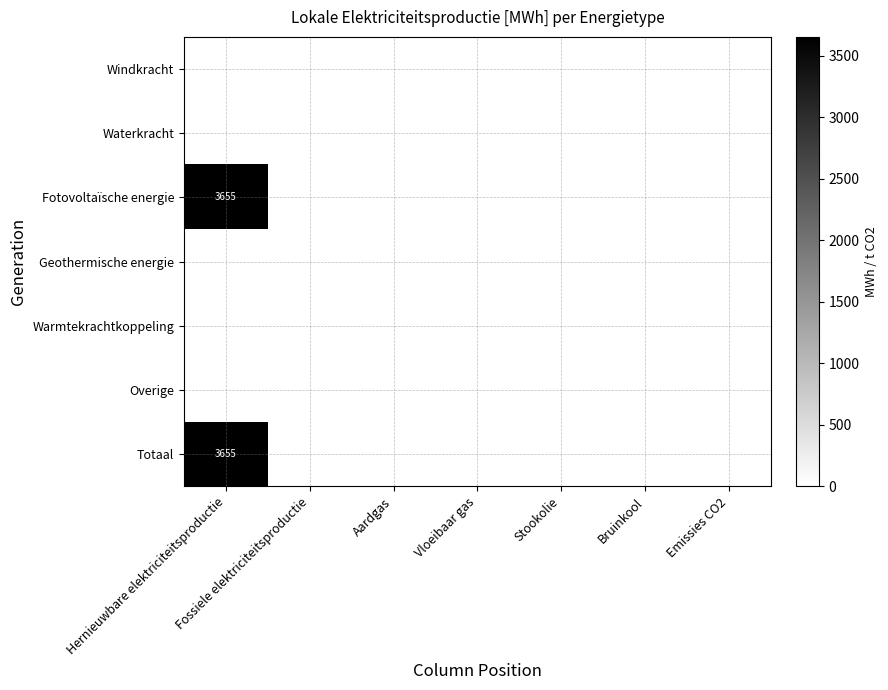

The Totaal series shows 3655 at Hernieuwbare elektriciteitsproductie. True or false?

True